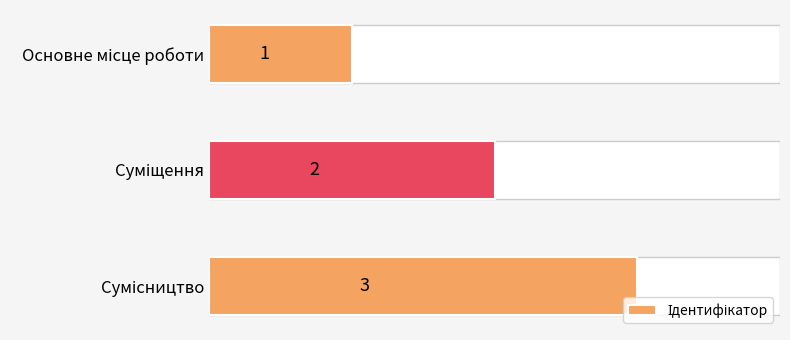

What is the value of the 2nd bar from the top?

2